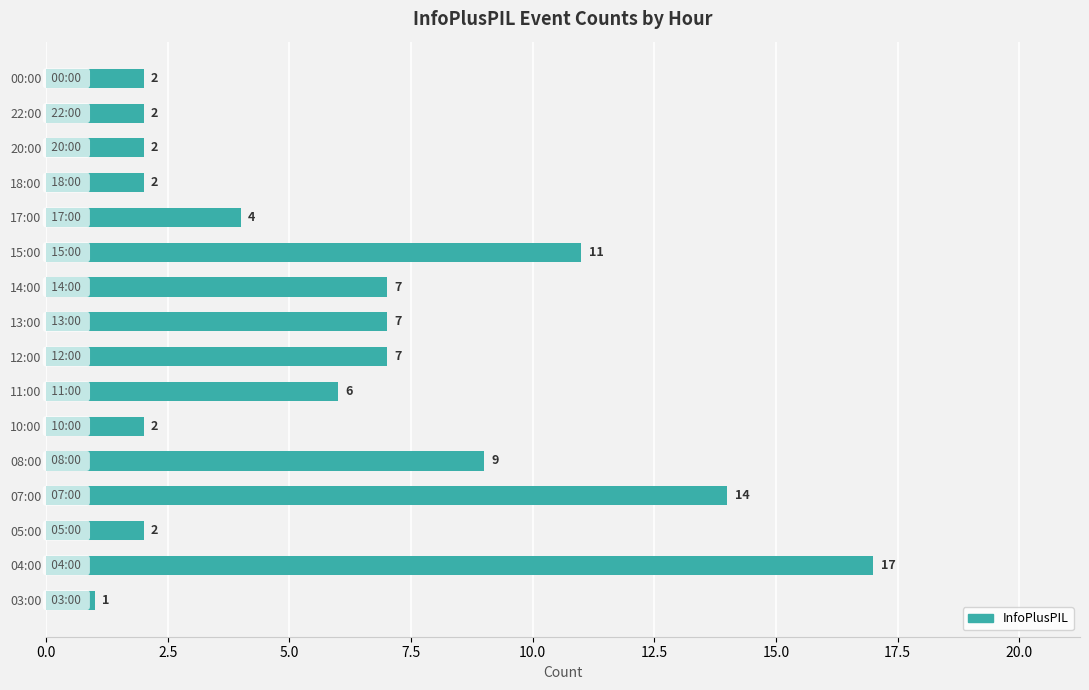

Reading top to bottom, what are all the values shown in this chart?

00:00=2	22:00=2	20:00=2	18:00=2	17:00=4	15:00=11	14:00=7	13:00=7	12:00=7	11:00=6	10:00=2	08:00=9	07:00=14	05:00=2	04:00=17	03:00=1